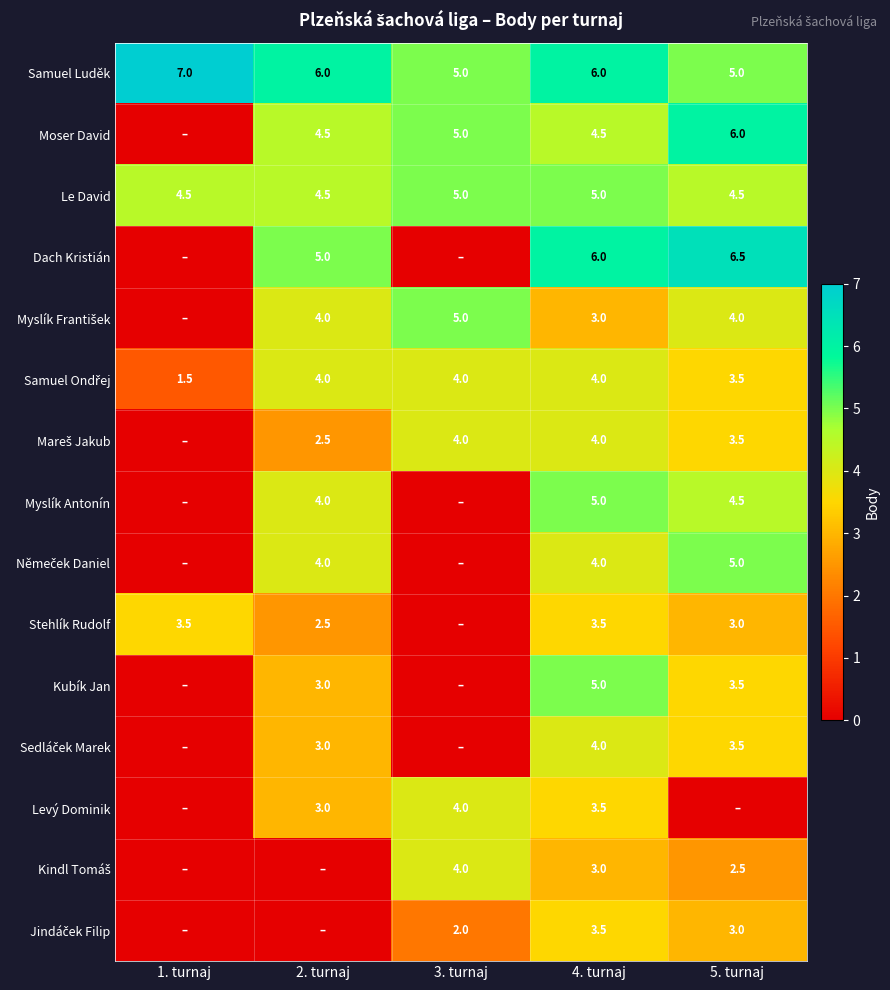

What is the difference between the highest and lowest values at 4. turnaj?

3.0